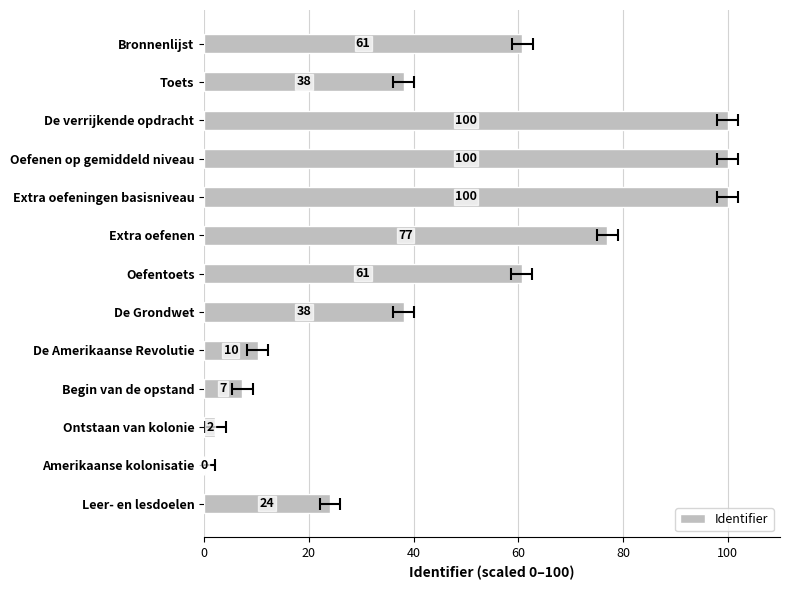

Where is the data nearest to the value 50?

Oefentoets